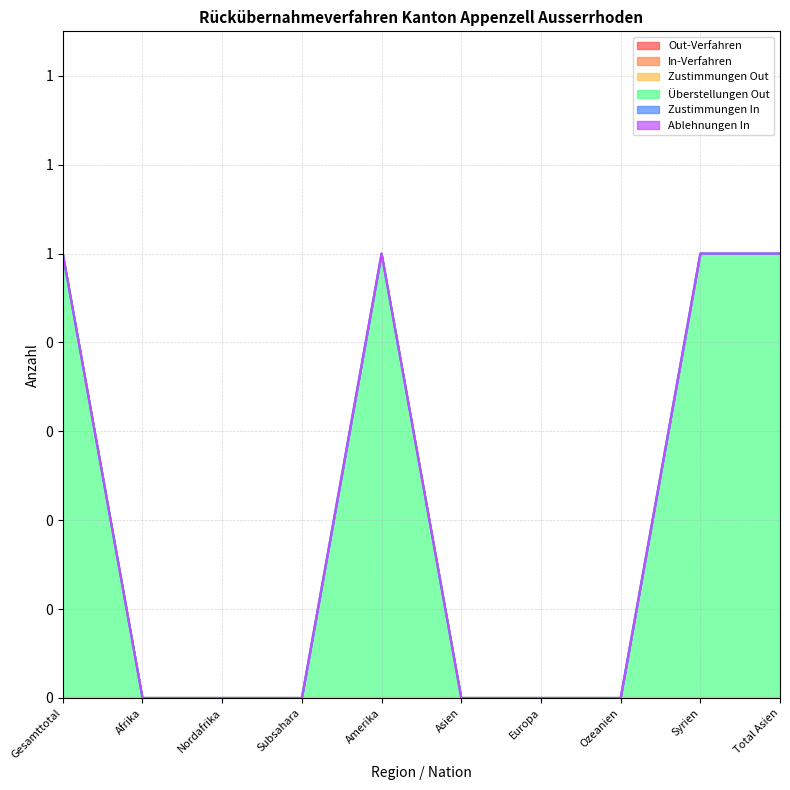

True or false: In-Verfahren has more than 2 interior local peaks.

False